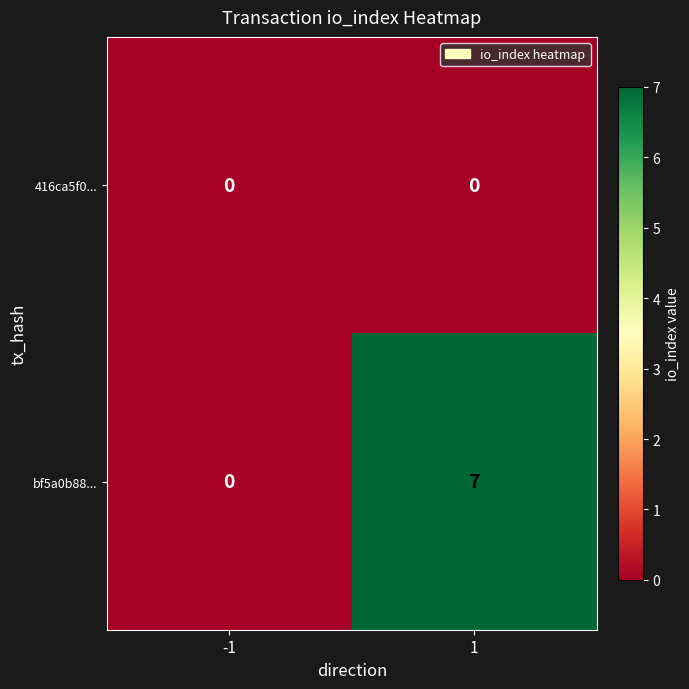

What value does the bf5a0b88... series have at 1?

7